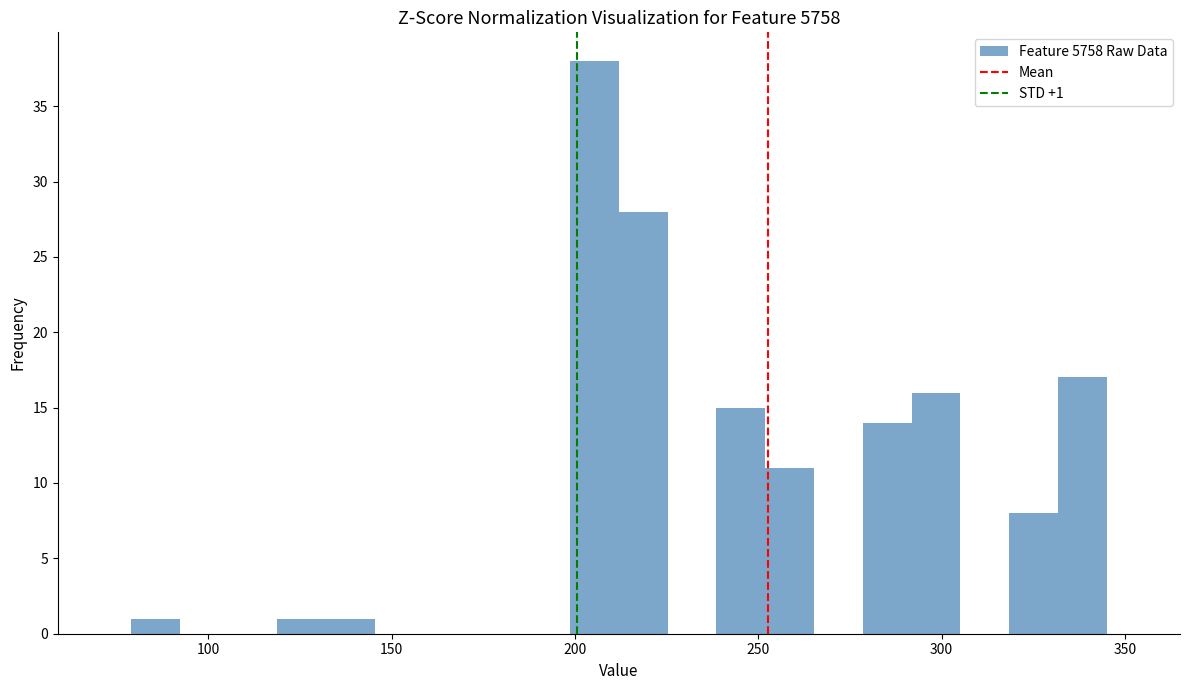

Read against the x-axis, roughly where is the centre of the tallest bar?

205